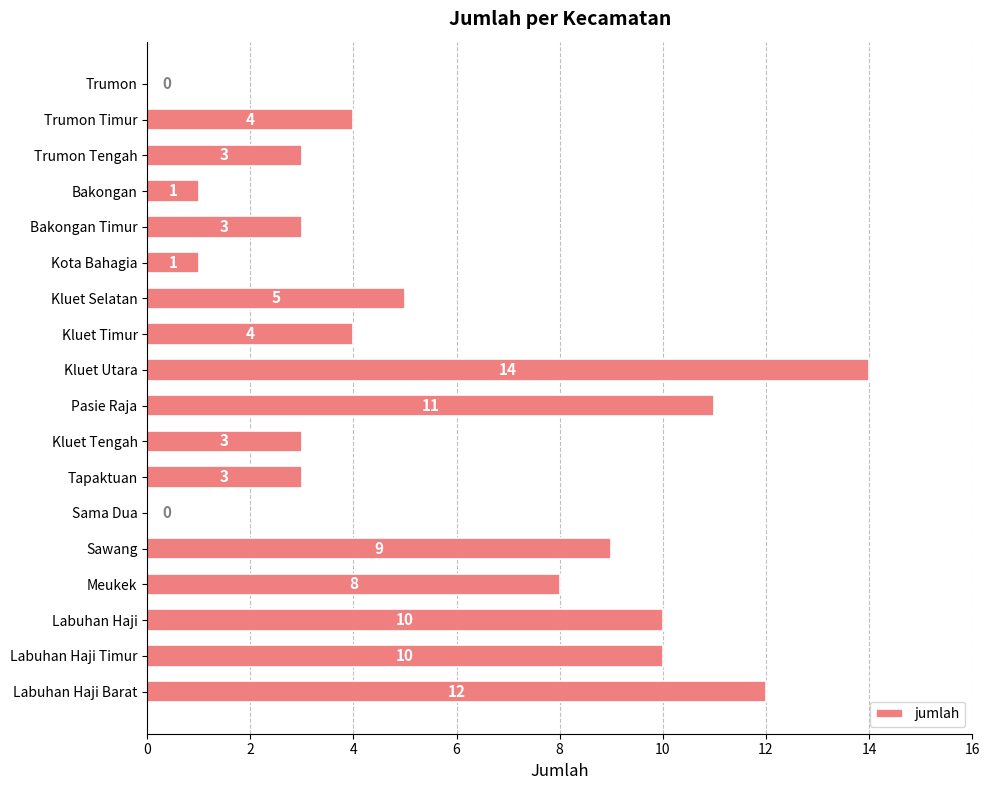

Are the bars grouped side by side (vs. stacked)?

No